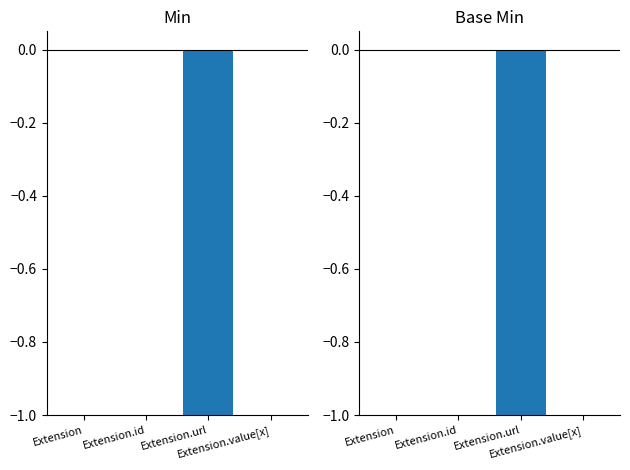

What is the sum of all Base Min values?

-1